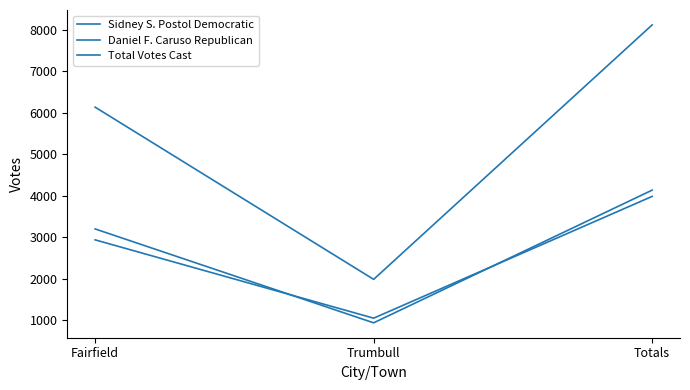

Reading left to right, list all the values displayed in this chart.

Sidney S. Postol Democratic: Fairfield=3197	Trumbull=935	Totals=4132
Daniel F. Caruso Republican: Fairfield=2934	Trumbull=1047	Totals=3981
Total Votes Cast: Fairfield=6131	Trumbull=1982	Totals=8113